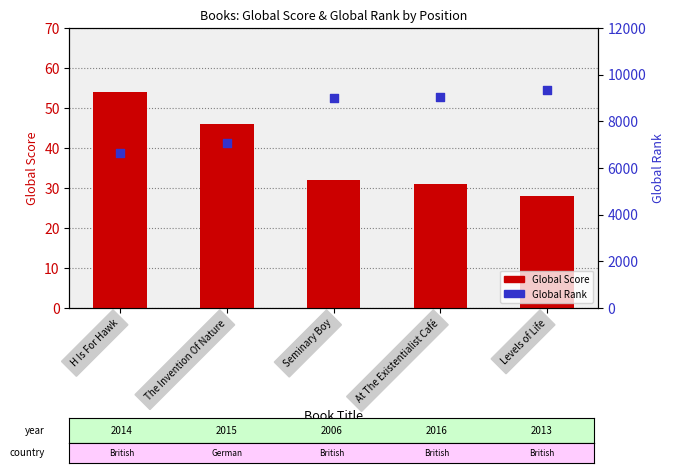

Which series contains the highest Y value?

Global Rank